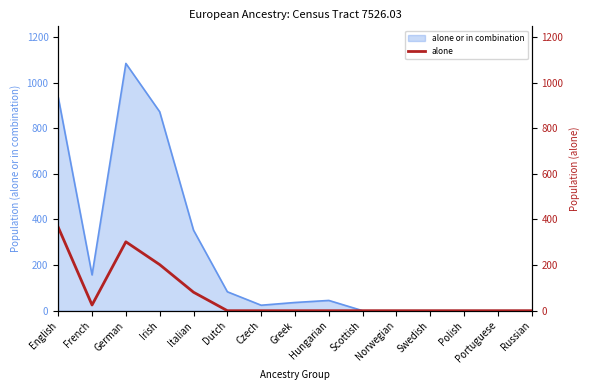

Which category has the lowest value across all series?

Dutch